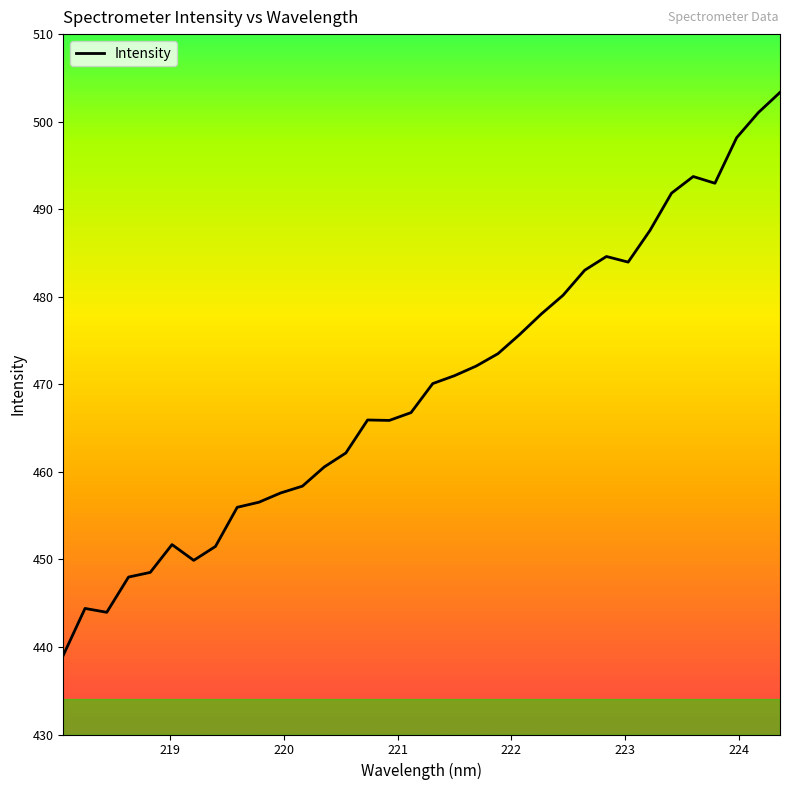

What is the minimum value shown in the chart?

439.1